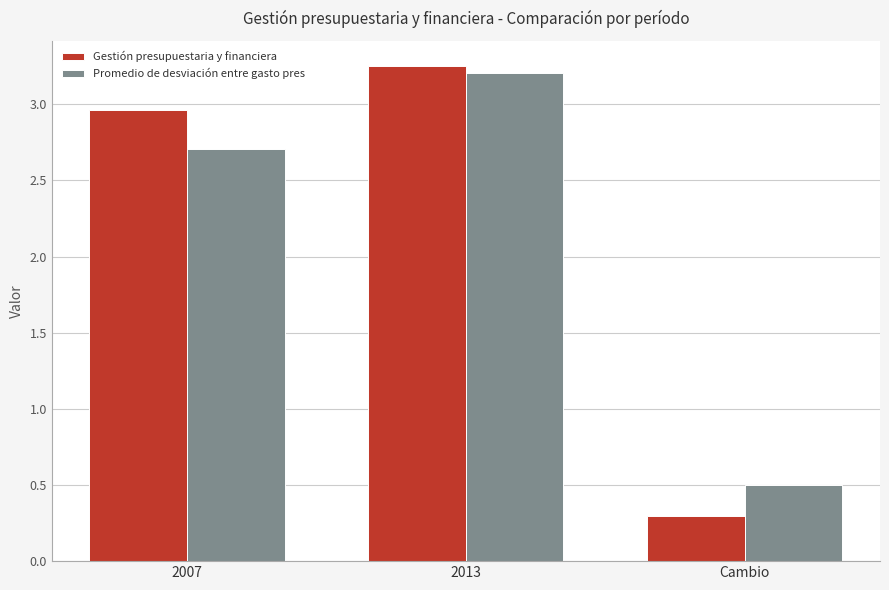

List the labels in order of Gestión presupuestaria y financiera value, smallest first.

Cambio, 2007, 2013